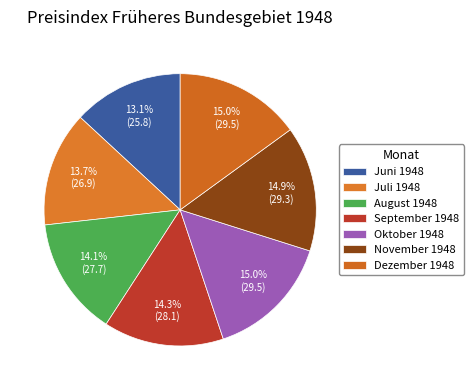

Count the number of slices in the pie.

7